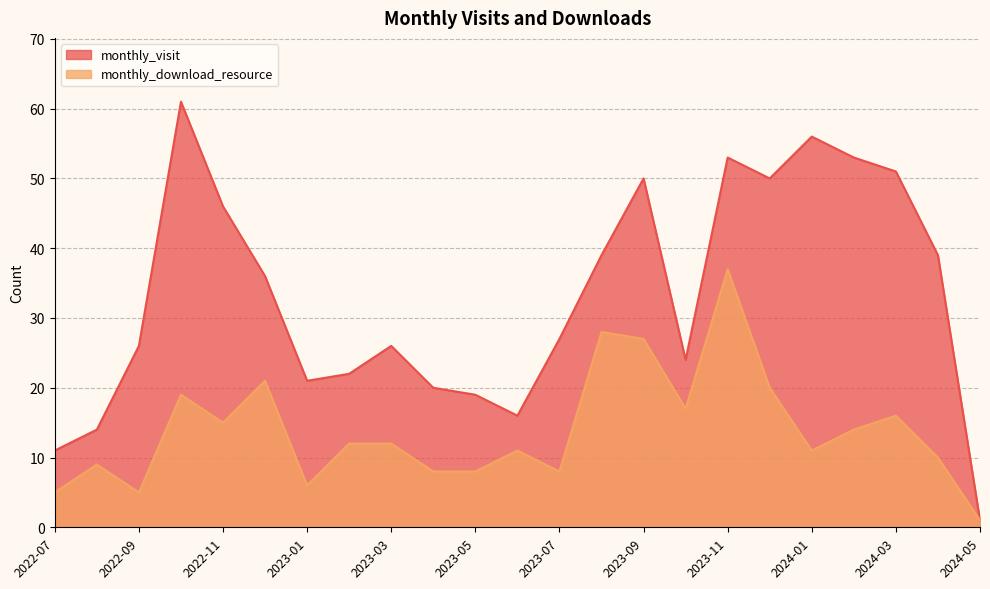

Reading right to left, list all the values displayed in this chart.

monthly_visit: 2024-05=1	2024-04=39	2024-03=51	2024-02=53	2024-01=56	2023-12=50	2023-11=53	2023-10=24	2023-09=50	2023-08=39	2023-07=27	2023-06=16	2023-05=19	2023-04=20	2023-03=26	2023-02=22	2023-01=21	2022-12=36	2022-11=46	2022-10=61	2022-09=26	2022-08=14	2022-07=11
monthly_download_resource: 2024-05=1	2024-04=10	2024-03=16	2024-02=14	2024-01=11	2023-12=20	2023-11=37	2023-10=17	2023-09=27	2023-08=28	2023-07=8	2023-06=11	2023-05=8	2023-04=8	2023-03=12	2023-02=12	2023-01=6	2022-12=21	2022-11=15	2022-10=19	2022-09=5	2022-08=9	2022-07=5